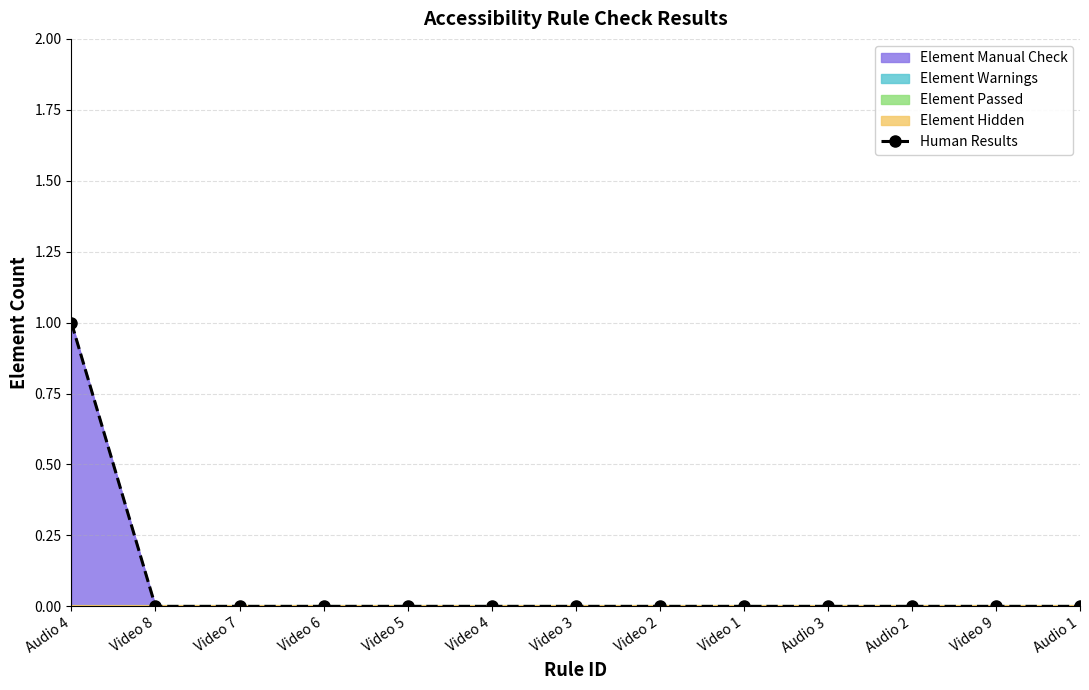

Rank the categories by value from highest to lowest.

Audio 4, Video 8, Video 7, Video 6, Video 5, Video 4, Video 3, Video 2, Video 1, Audio 3, Audio 2, Video 9, Audio 1